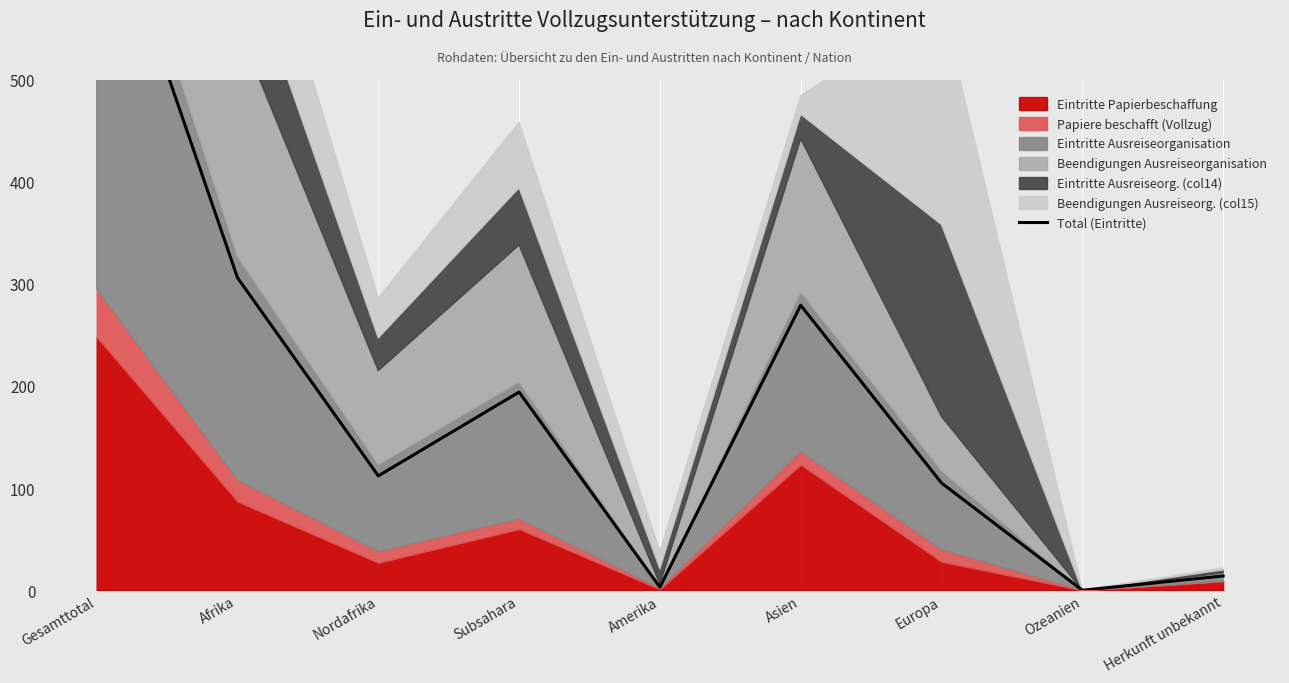

How many lines are shown in the chart?

1